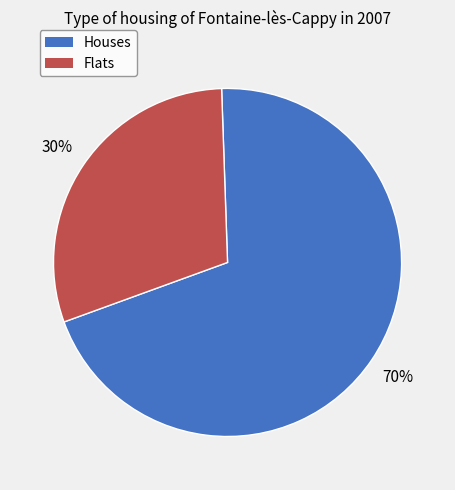

Is the sum of Houses and Flats greater than half?

Yes